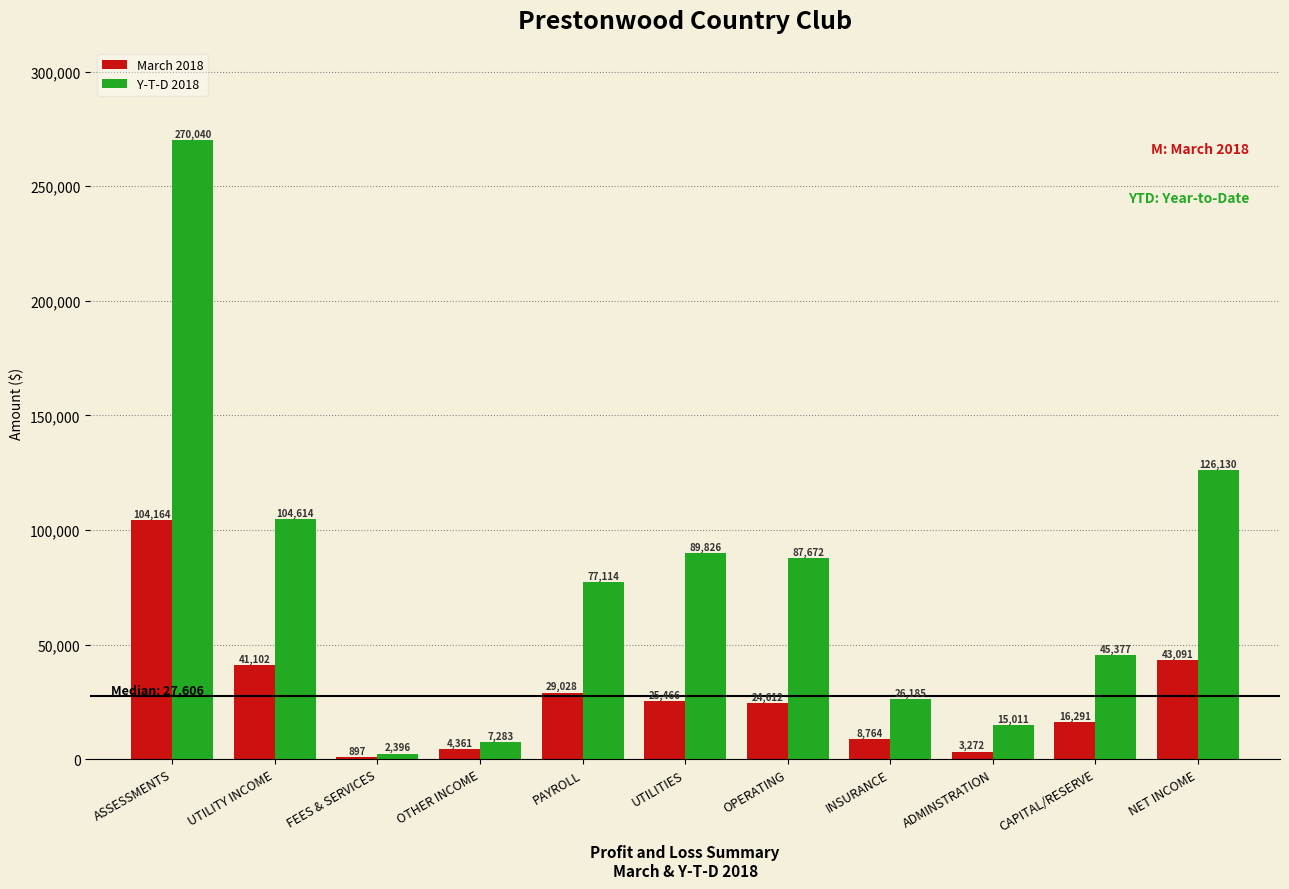

Reading left to right, list all the values displayed in this chart.

March 2018: ASSESSMENTS=104164	UTILITY INCOME=41102	FEES & SERVICES=897	OTHER INCOME=4361	PAYROLL=29028	UTILITIES=25466	OPERATING=24612	INSURANCE=8764	ADMINSTRATION=3272	CAPITAL/RESERVE=16291	NET INCOME=43091
Y-T-D 2018: ASSESSMENTS=270040	UTILITY INCOME=104614	FEES & SERVICES=2396	OTHER INCOME=7283	PAYROLL=77114	UTILITIES=89826	OPERATING=87672	INSURANCE=26185	ADMINSTRATION=15011	CAPITAL/RESERVE=45377	NET INCOME=126130